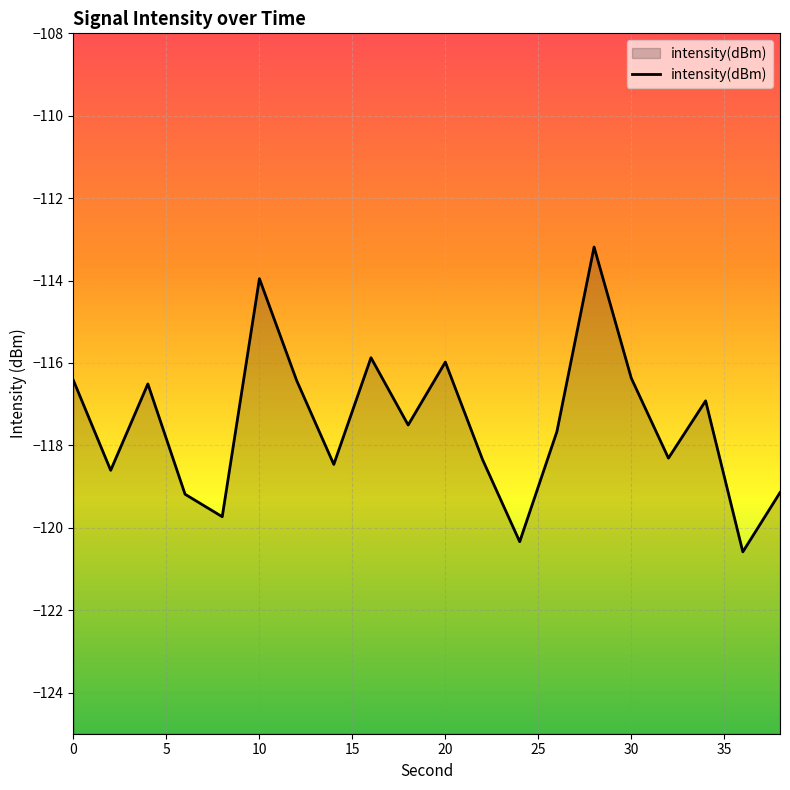

What is the greatest value displayed?

-113.2